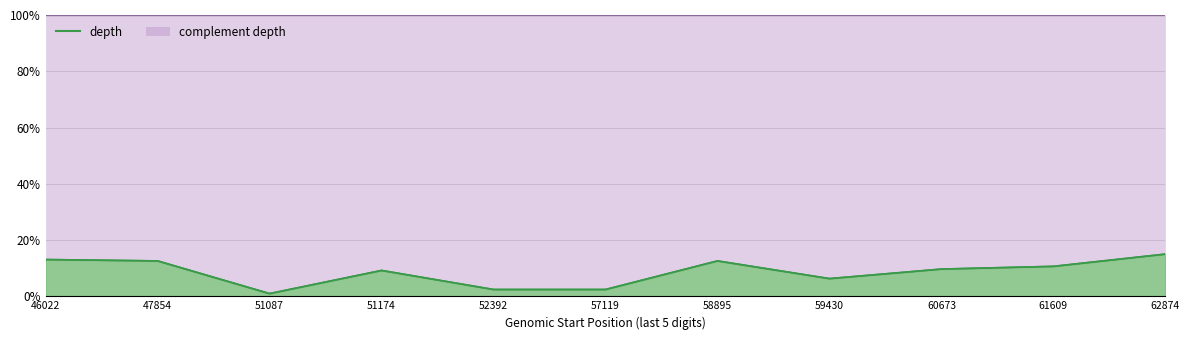

How many points are lower than both their immediate neighbors (excluding endpoints)?

2